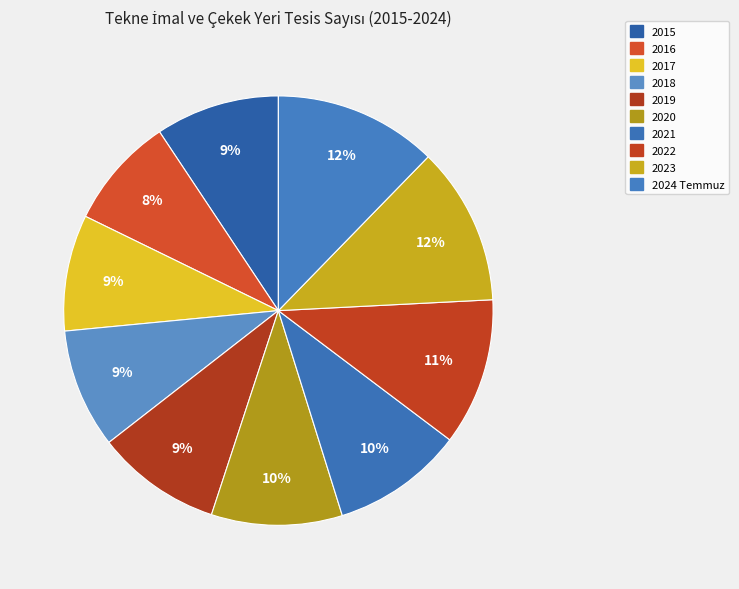

To the nearest percent, what is the difference between the largest and smallest slice percentages?

4%